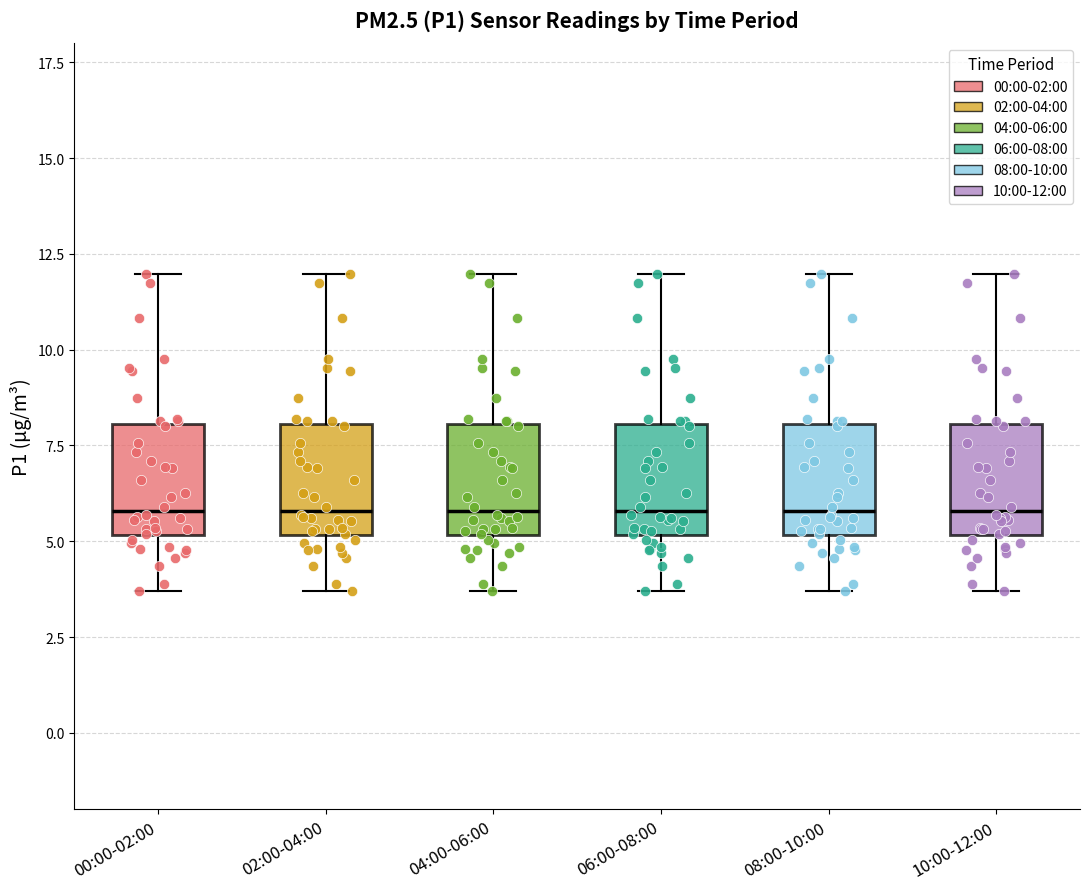

Reading left to right, read every box against the y-axis: the position of its median line, the range the box covers, and the ends of its whiskers. The values are not printed on the chart, so give them approximately, as read against the axis.

00:00-02:00: median 6.0, box 5.0 to 8.0, whiskers 3.5 to 12.0
02:00-04:00: median 6.0, box 5.0 to 8.0, whiskers 3.5 to 12.0
04:00-06:00: median 6.0, box 5.0 to 8.0, whiskers 3.5 to 12.0
06:00-08:00: median 6.0, box 5.0 to 8.0, whiskers 3.5 to 12.0
08:00-10:00: median 6.0, box 5.0 to 8.0, whiskers 3.5 to 12.0
10:00-12:00: median 6.0, box 5.0 to 8.0, whiskers 3.5 to 12.0